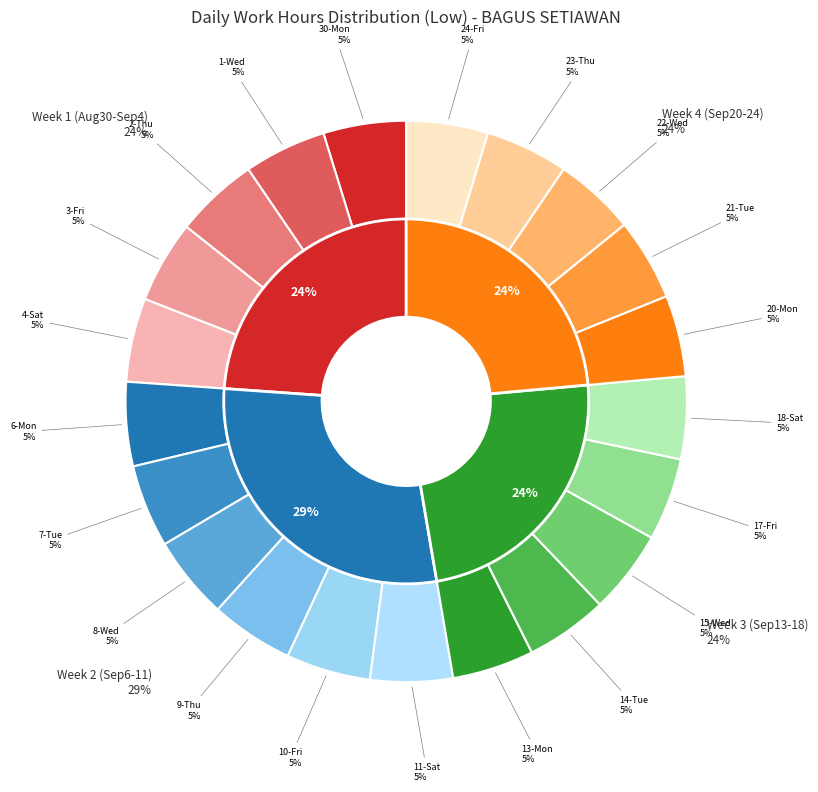

Is there any slice that represents more than half of the pie?

No